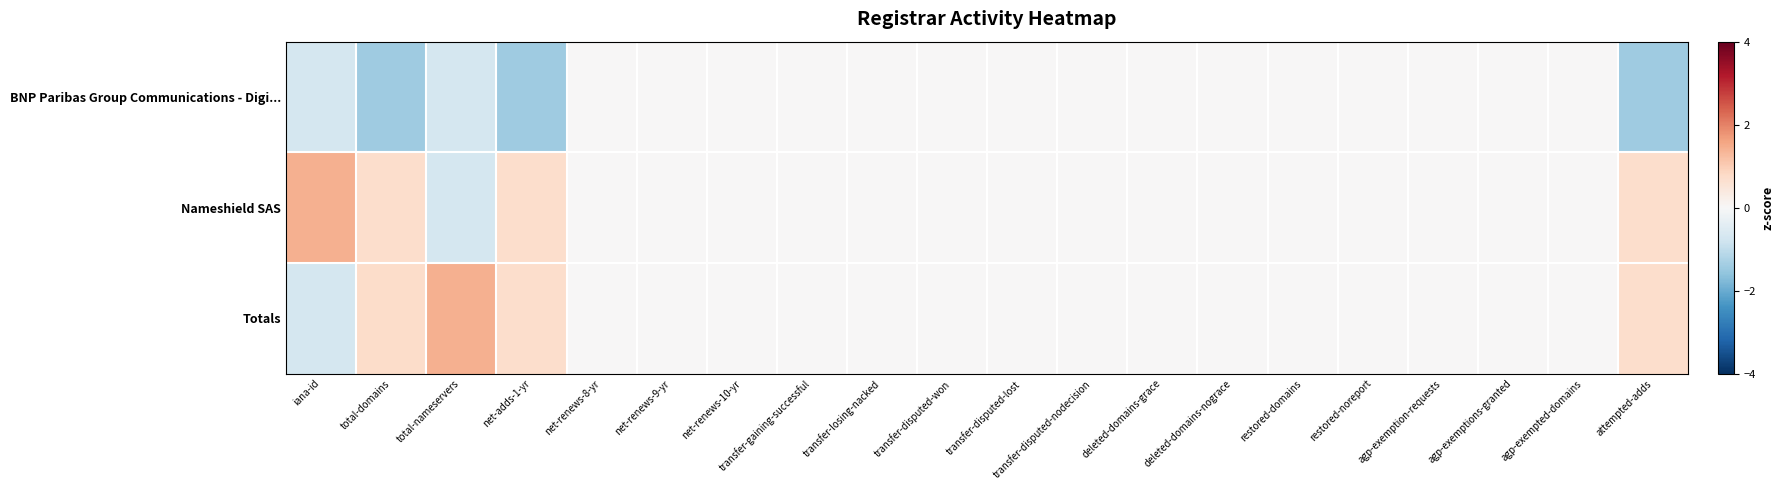

What is the smallest value displayed?

-1.4